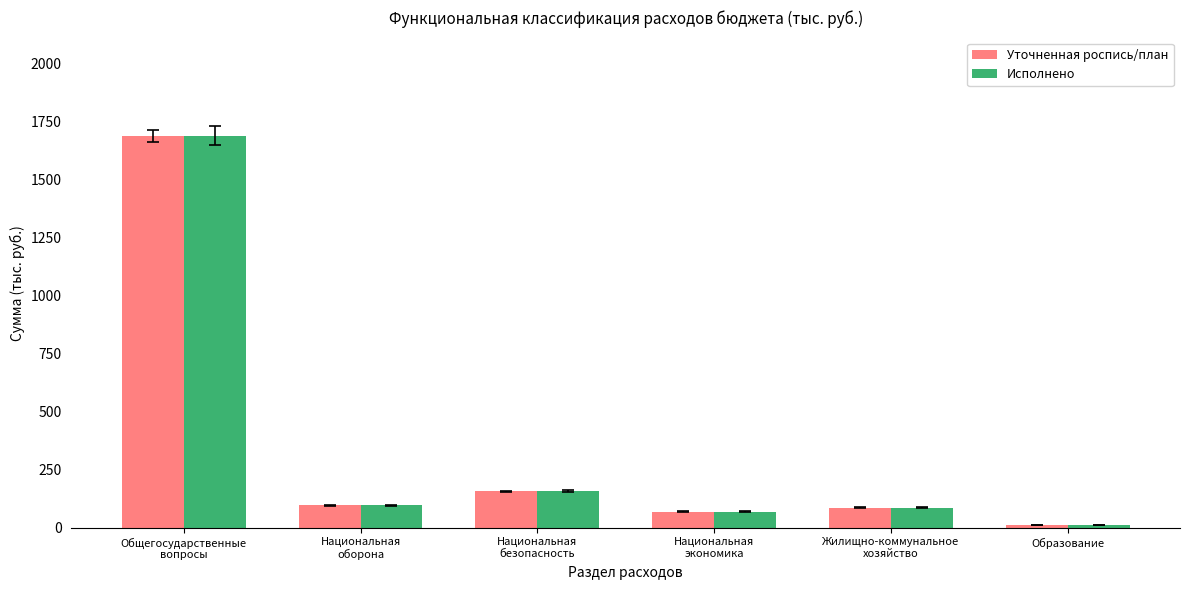

Are the bars grouped side by side (vs. stacked)?

Yes